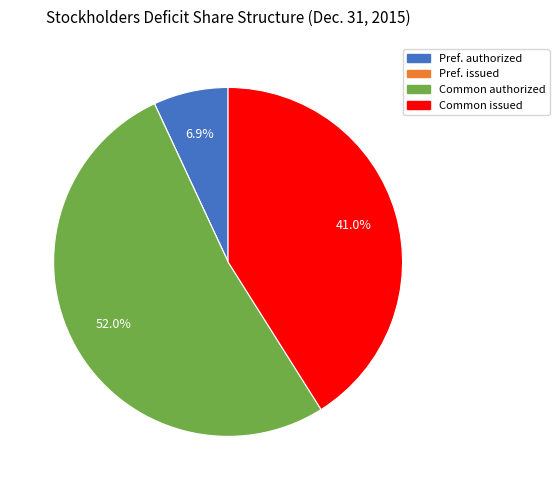

Which slice is the largest?

Common authorized